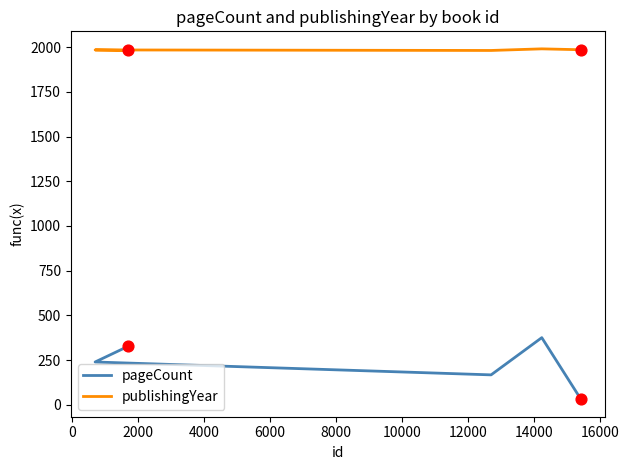

Which series has the largest Y range (max minus min)?

pageCount